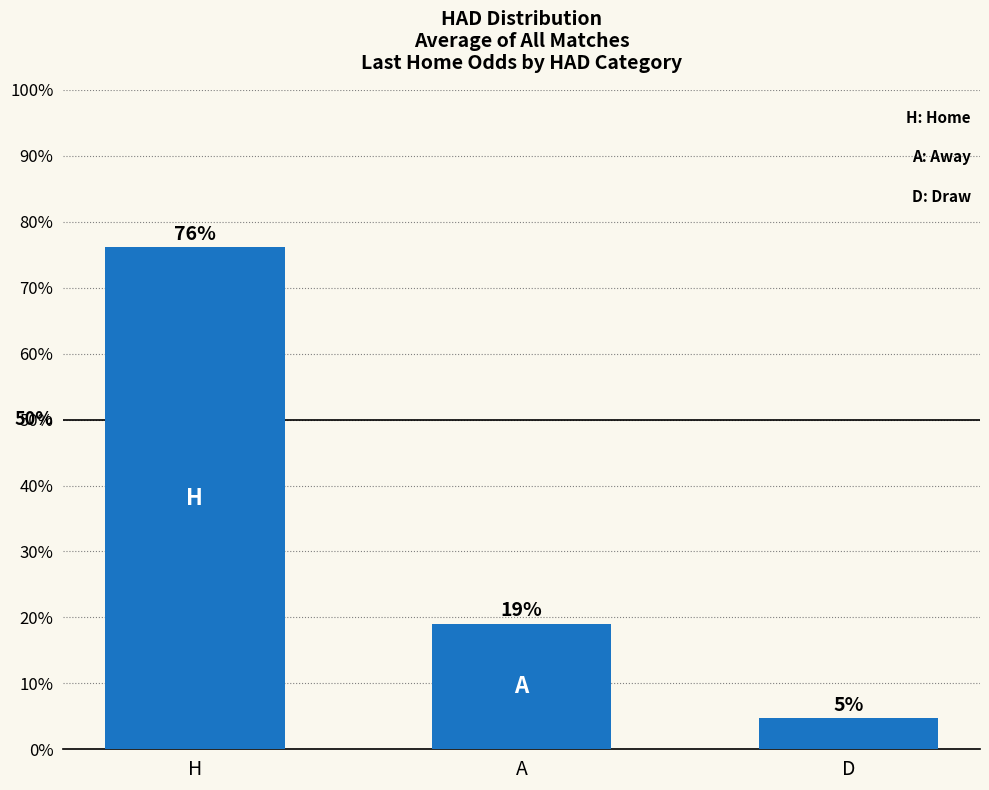

List the labels in order of value, largest first.

H, A, D